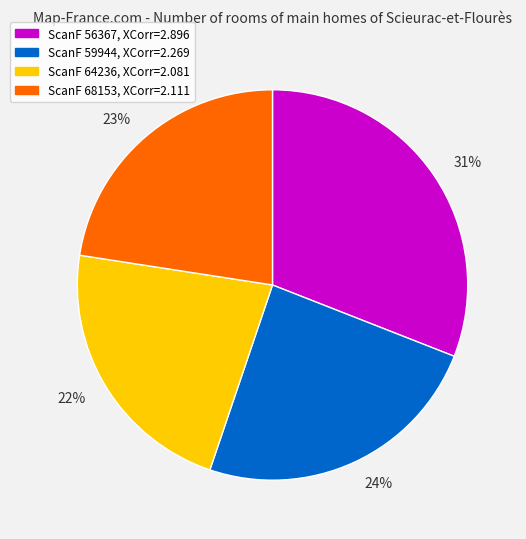

Is there any slice that represents more than half of the pie?

No